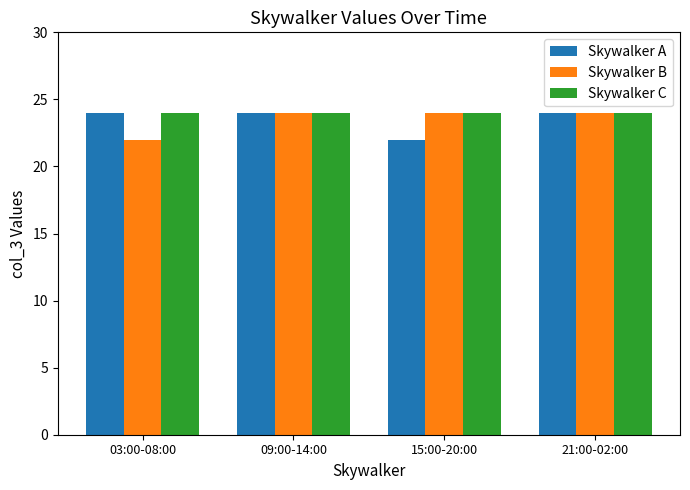

True or false: Skywalker A has a value of 7 at 09:00-14:00.

False